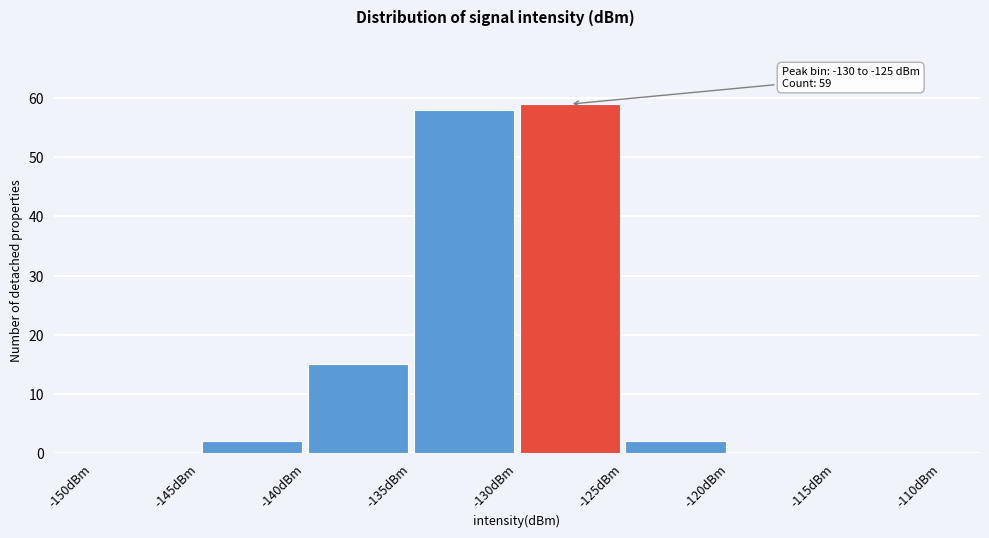

Over which range of the x-axis is the bar tallest?

-130 to -125